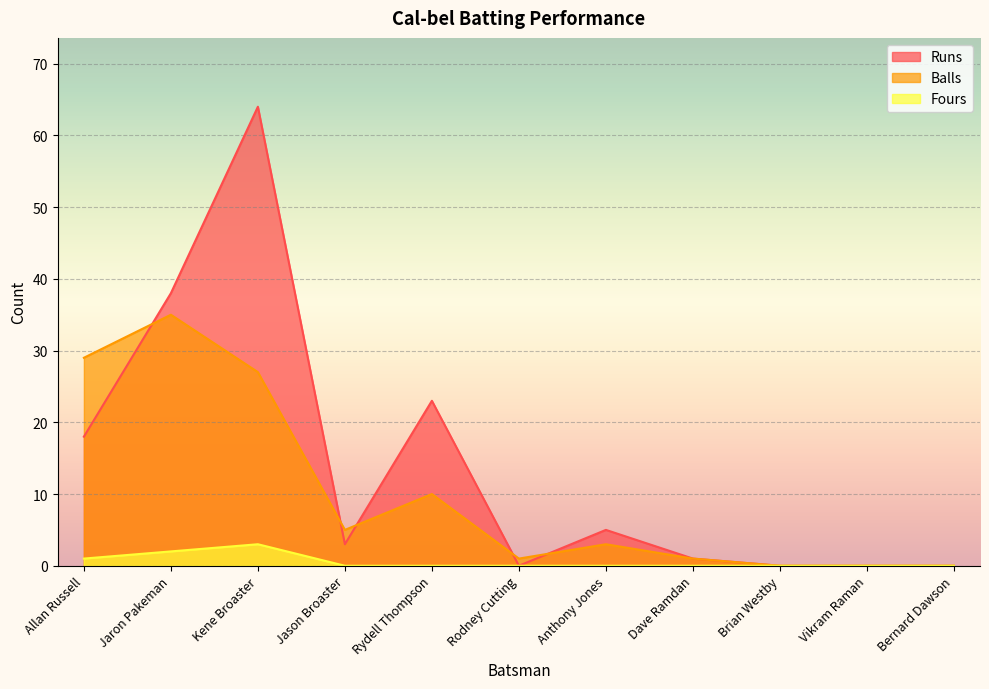

What is the label of the 4th point from the left?

Jason Broaster